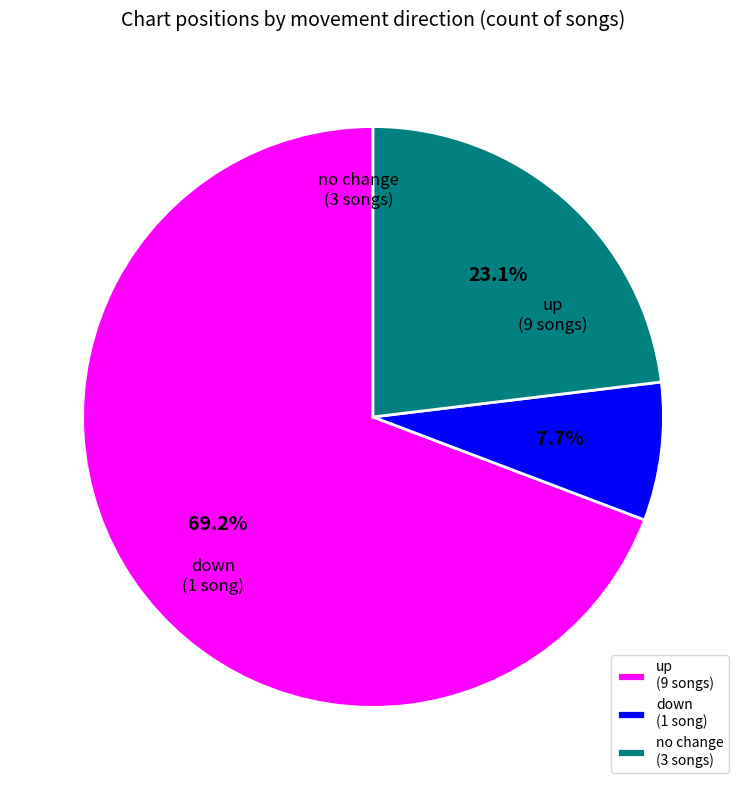

How much of the chart is everything except down (1 song)?

92.3%